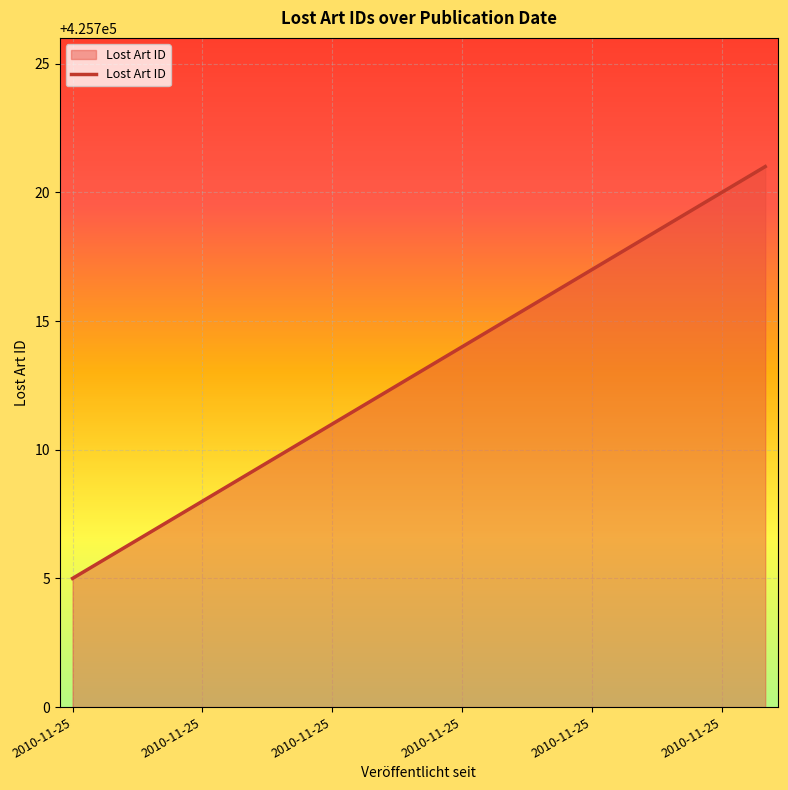

What is the difference between the maximum and minimum values?

16